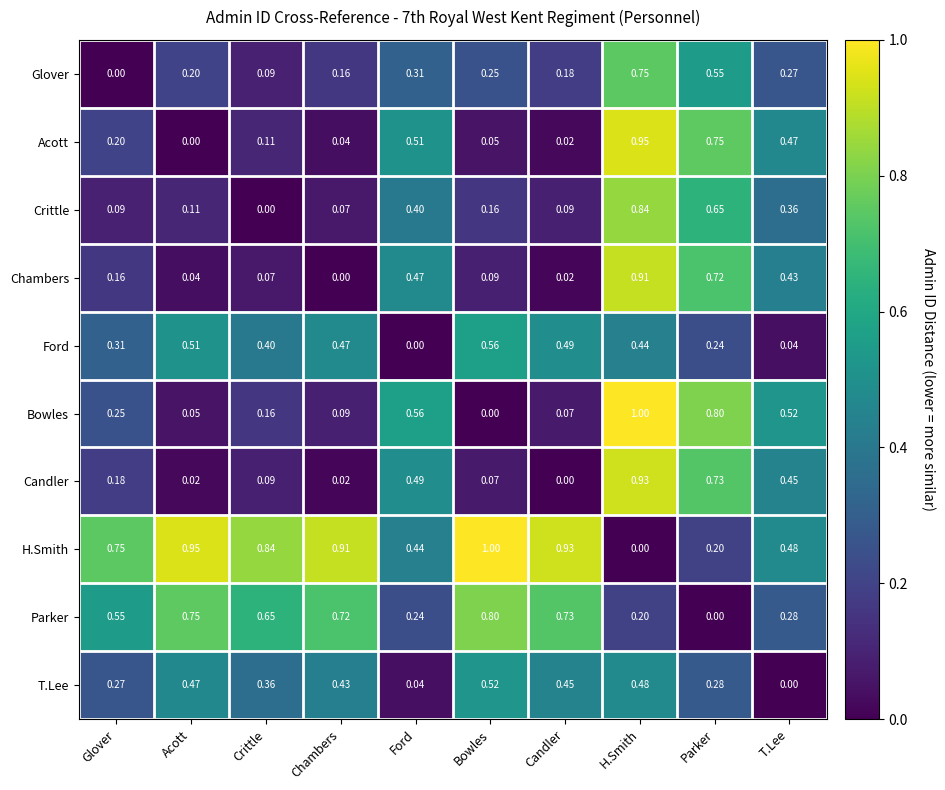

Count the number of data series in this chart.

10